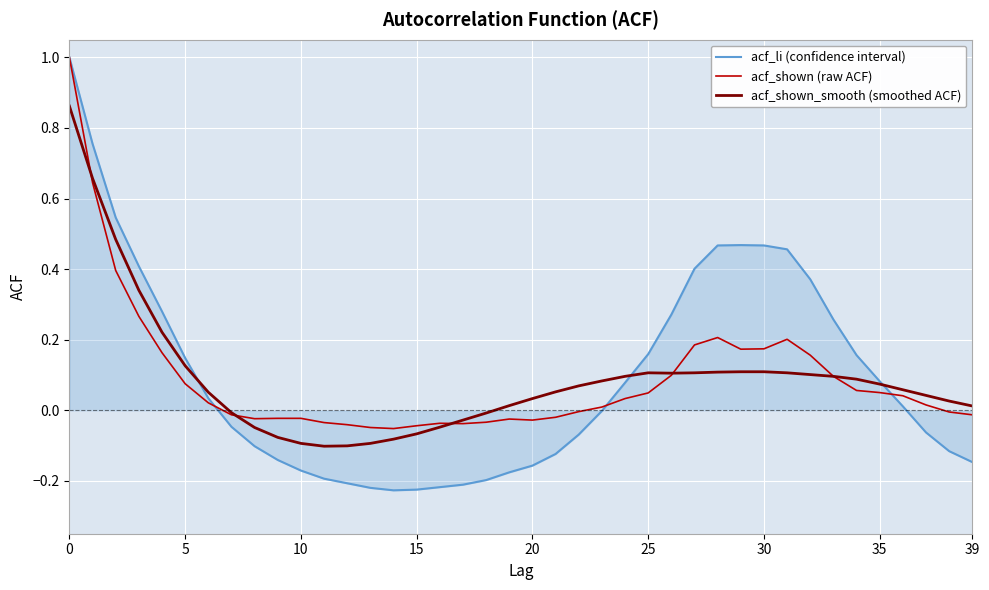

What is the maximum value shown in the chart?

1.0